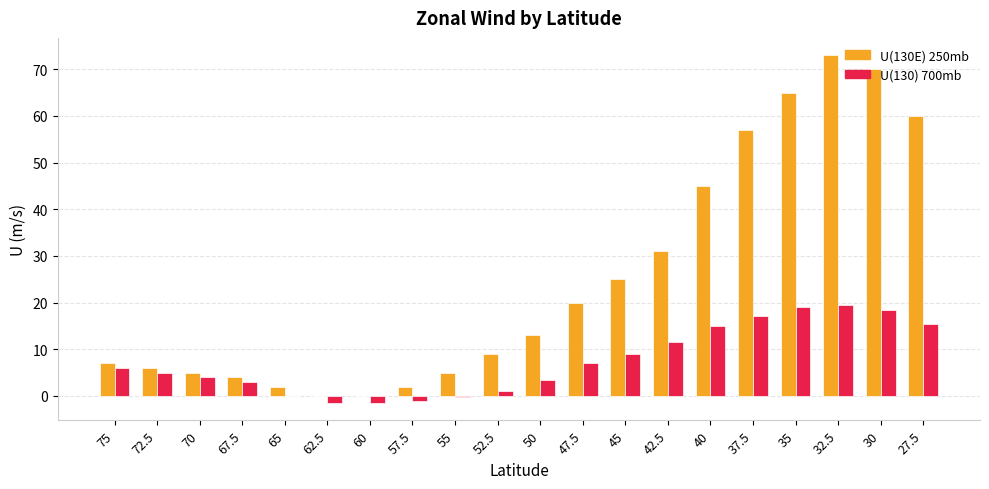

At which category does the chart reach its peak across all series?

32.5